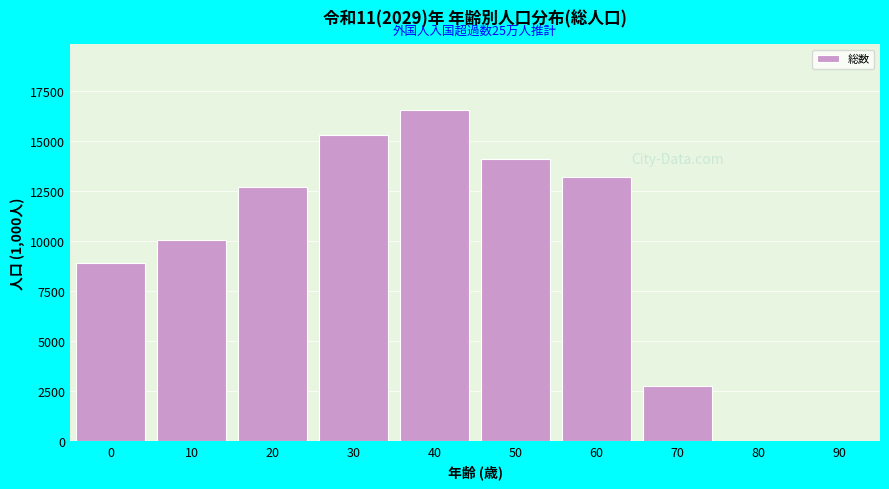

Reading left to right, what are all the values shown in this chart?

0=8898.1	10=10057.0	20=12684.1	30=15279.2	40=16524.6	50=14063.7	60=13207.8	70=2737.0	80=0.0	90=0.0